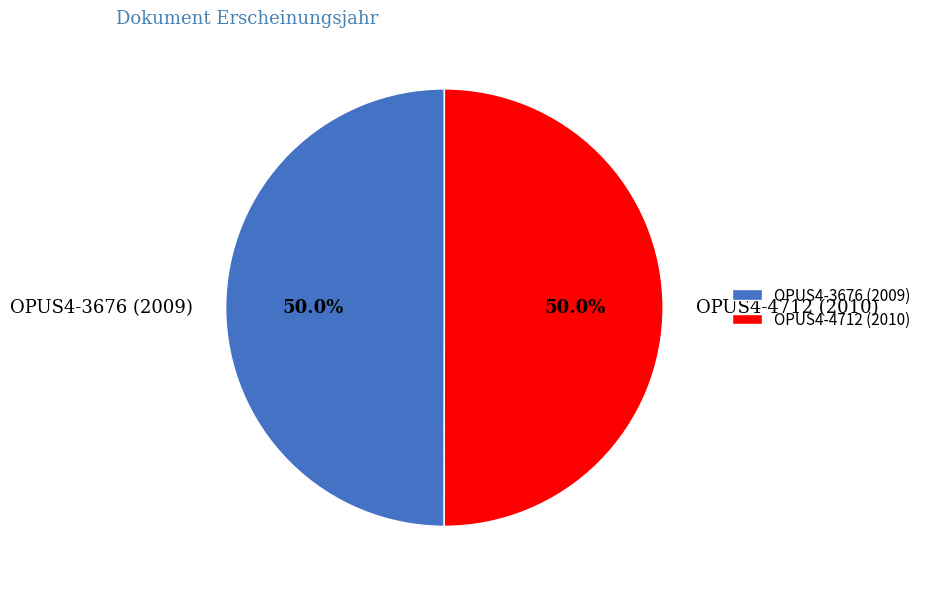

The OPUS4-4712 (2010) slice represents 50% of the pie. True or false?

True